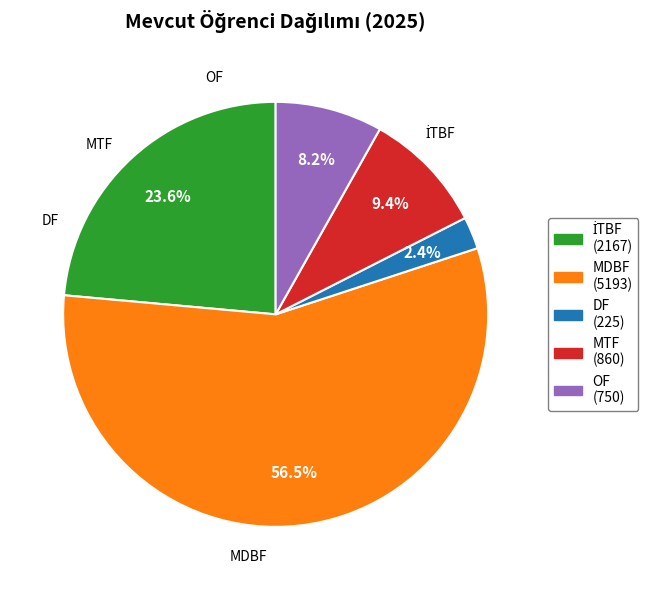

To the nearest percent, what is the average slice percentage?

20%